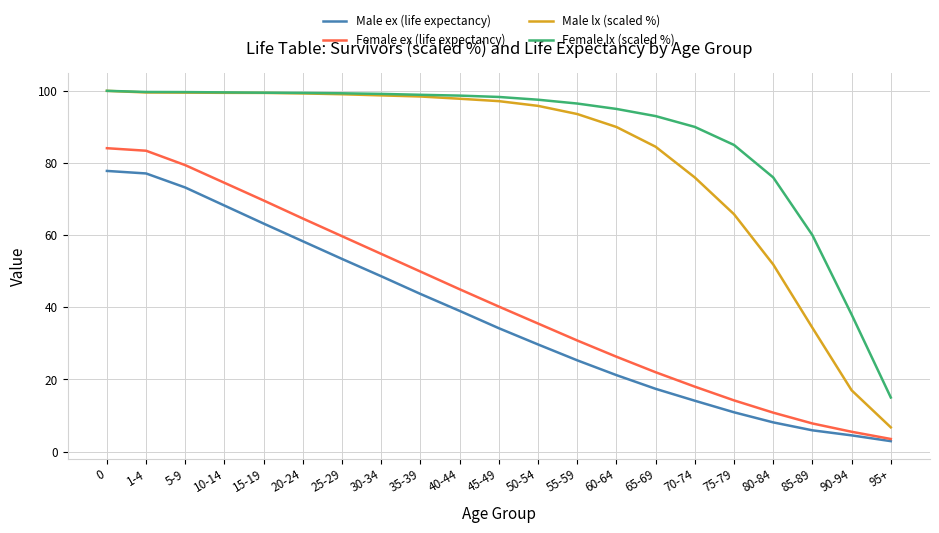

True or false: Male ex (life expectancy) and Male lx (scaled %) cross at least once.

False